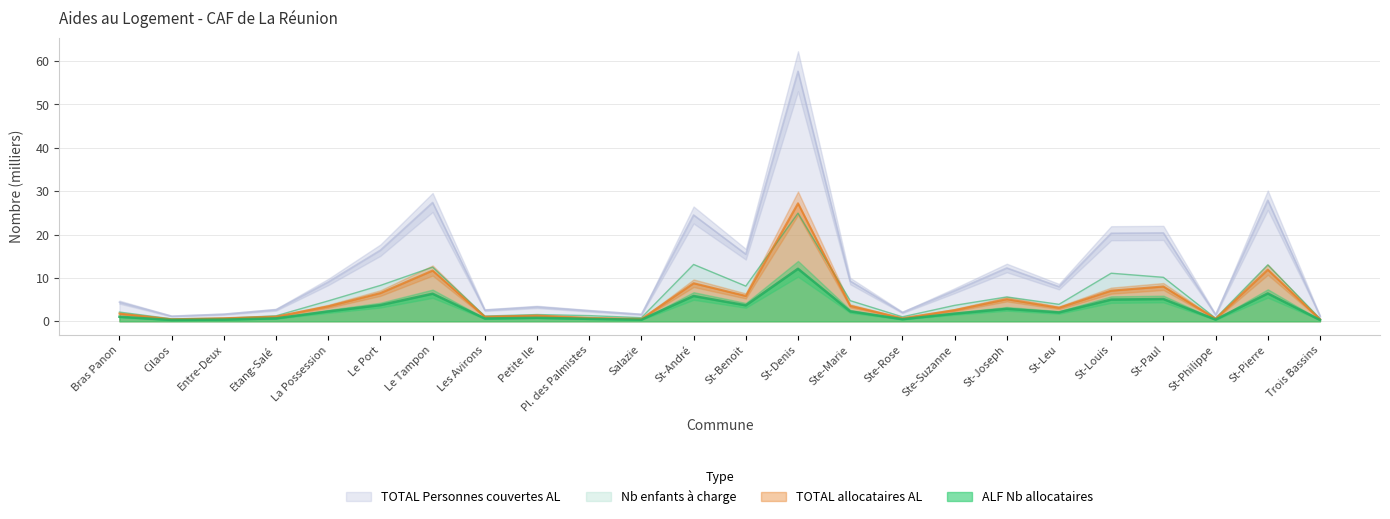

True or false: Nb enfants and ALF Nb allocataires intersect in this chart.

False